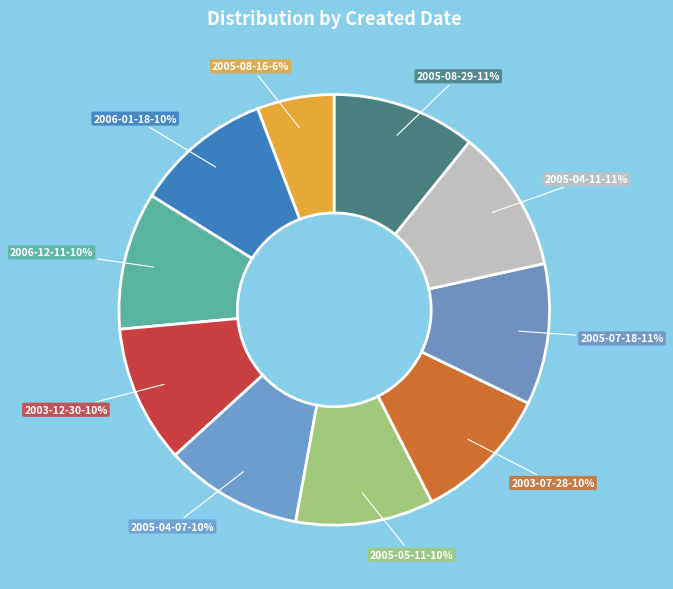

To the nearest percent, what portion does 2006-12-11 represent?

10%